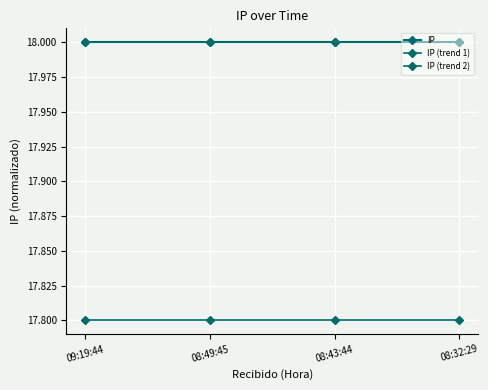

What is the average value of the IP (trend 2) series?

17.8